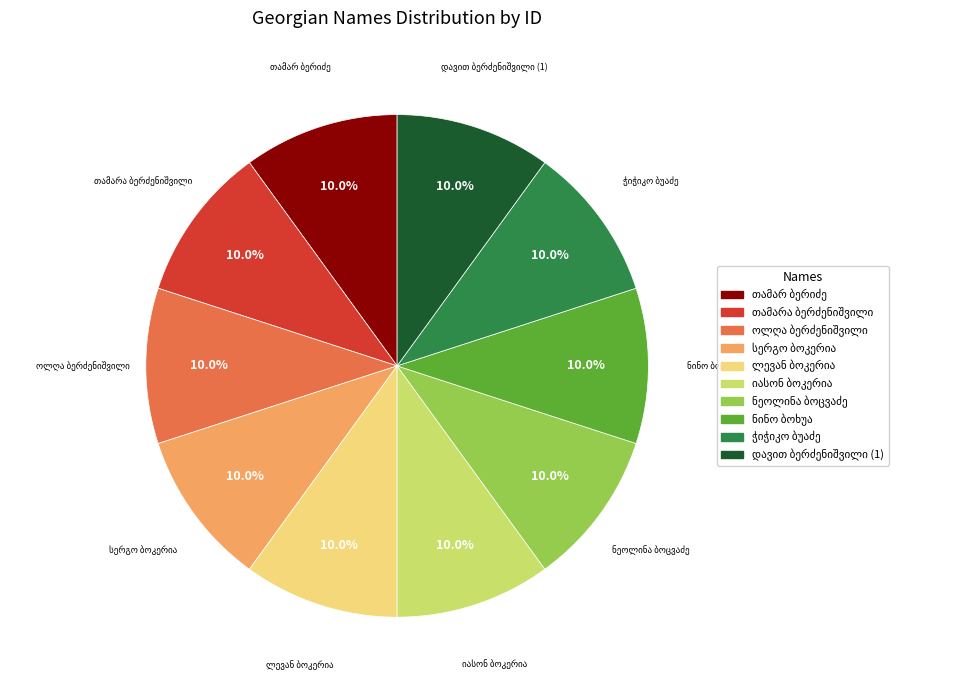

Does any single category account for the majority?

No